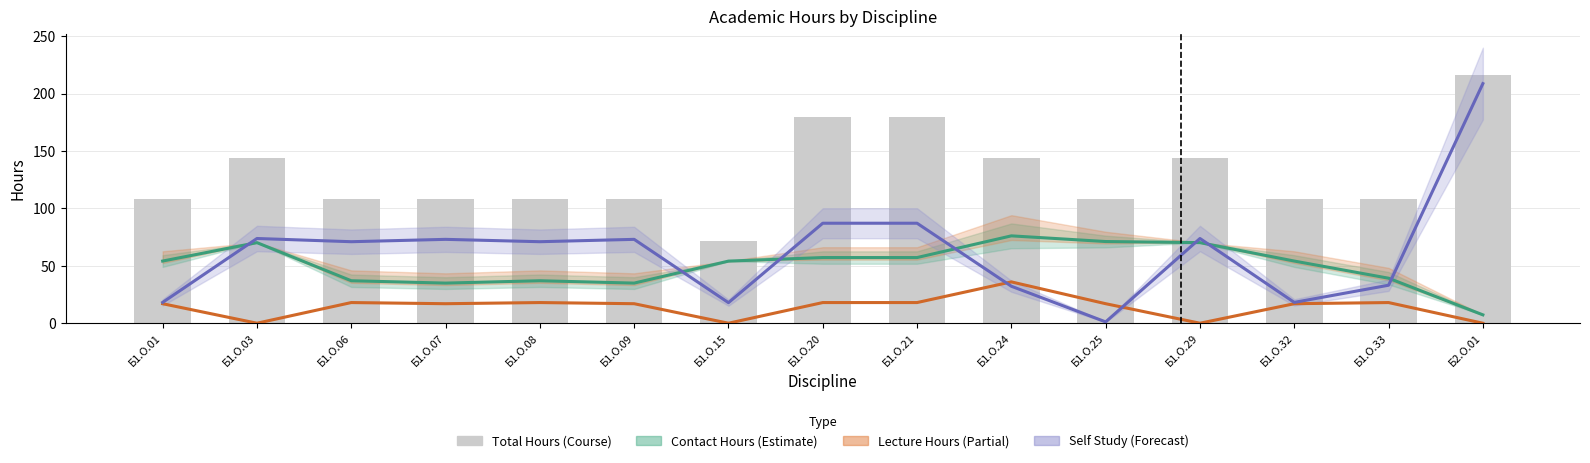

What is the label of the 4th bar from the left?

Б1.О.07